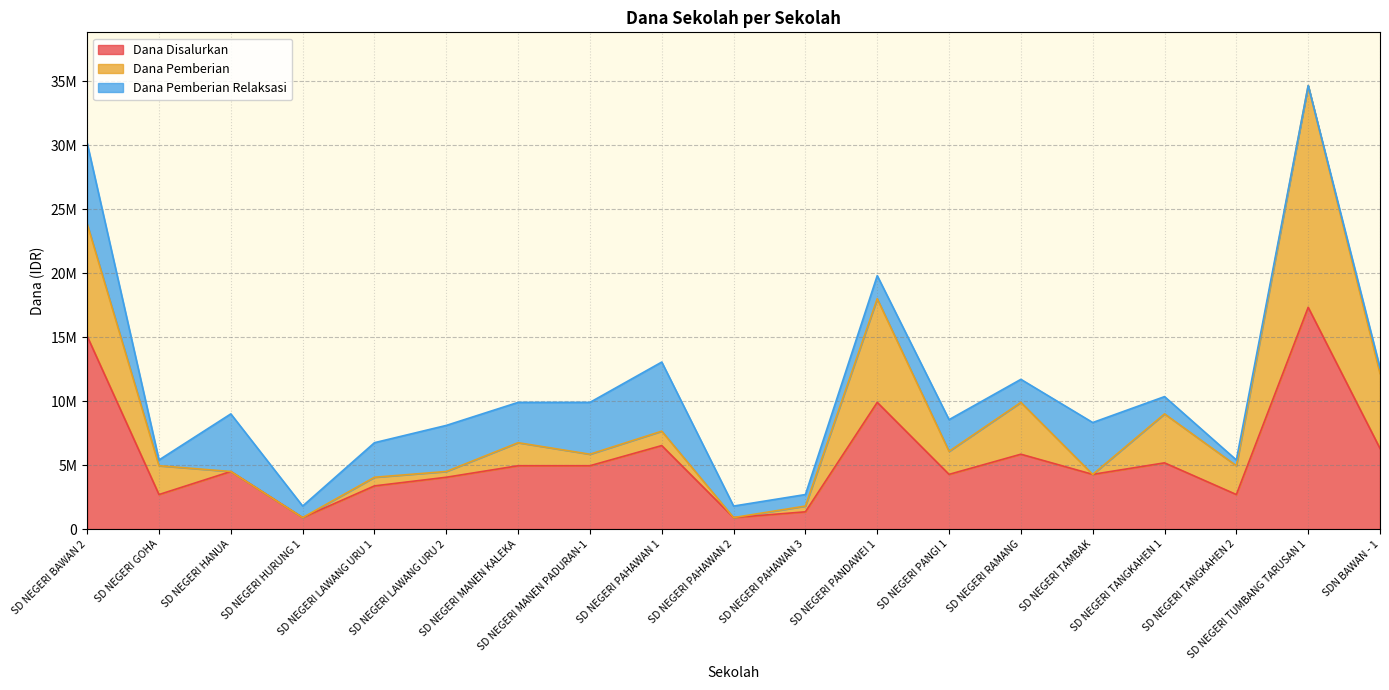

How many positive values does the Dana Pemberian series have?

15